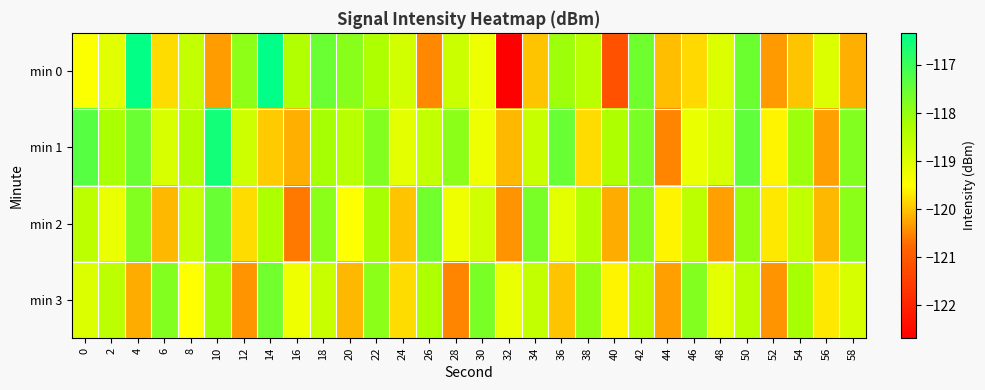

At which category is the sum across all series the highest?

50